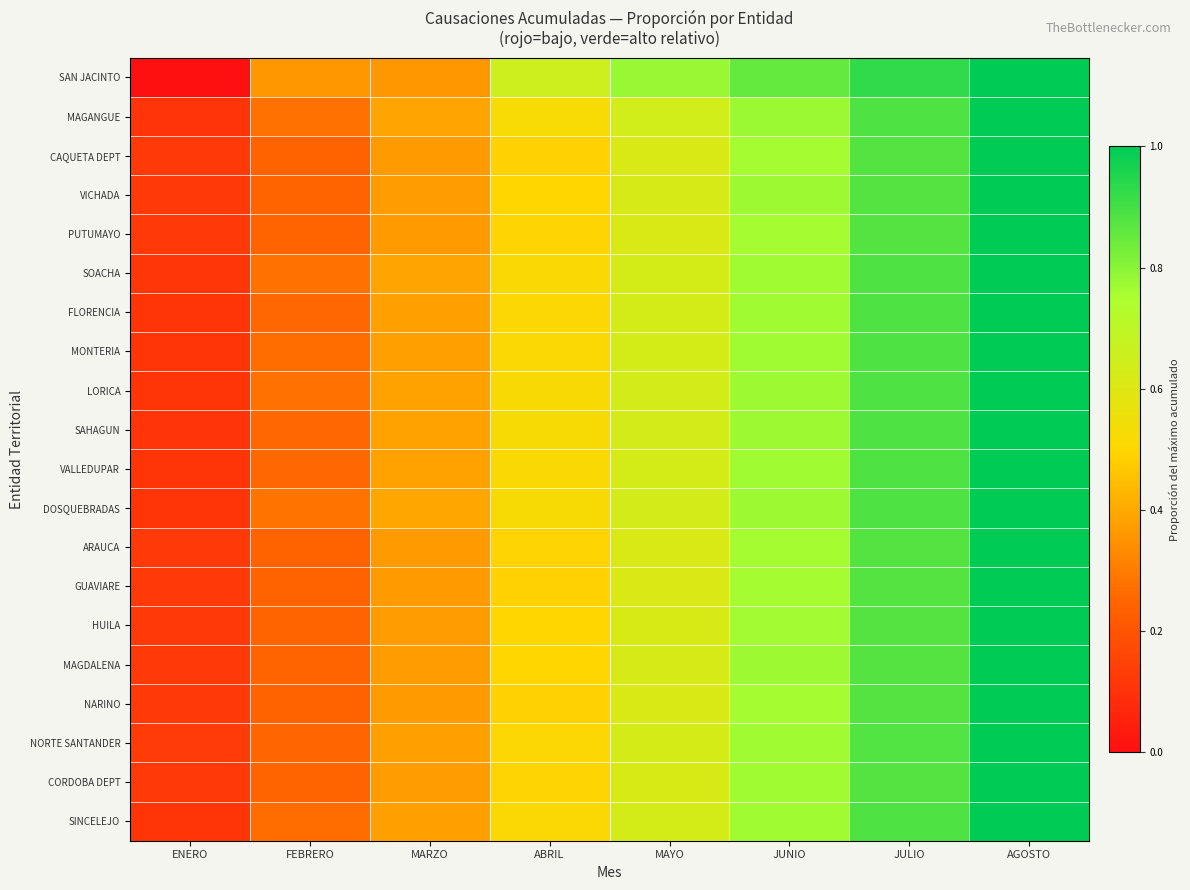

What is the spread (max minus min) of values at ABRIL?

0.2